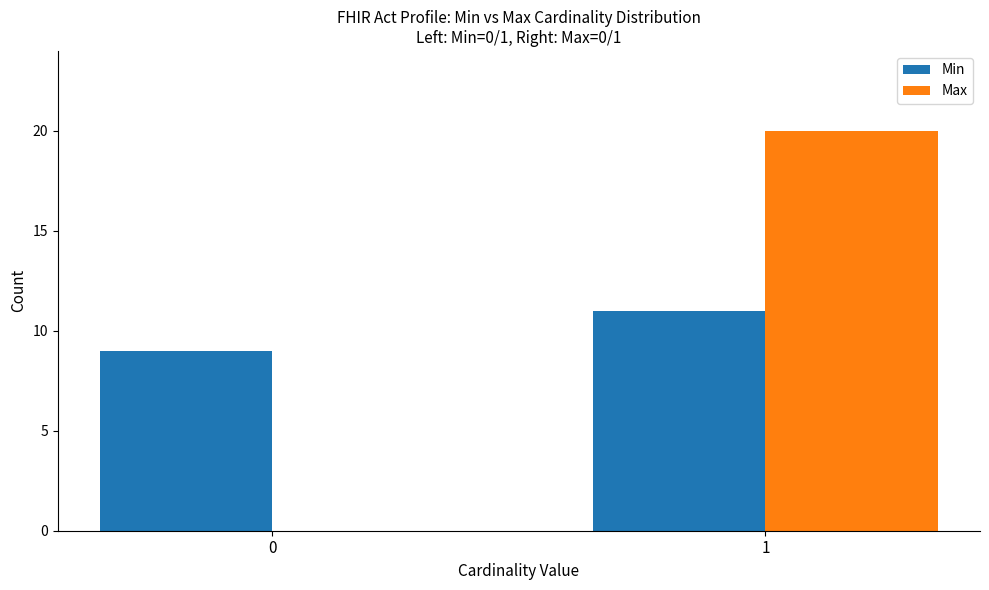

Is the value of Max at 1 greater than the value of Min at 1?

Yes